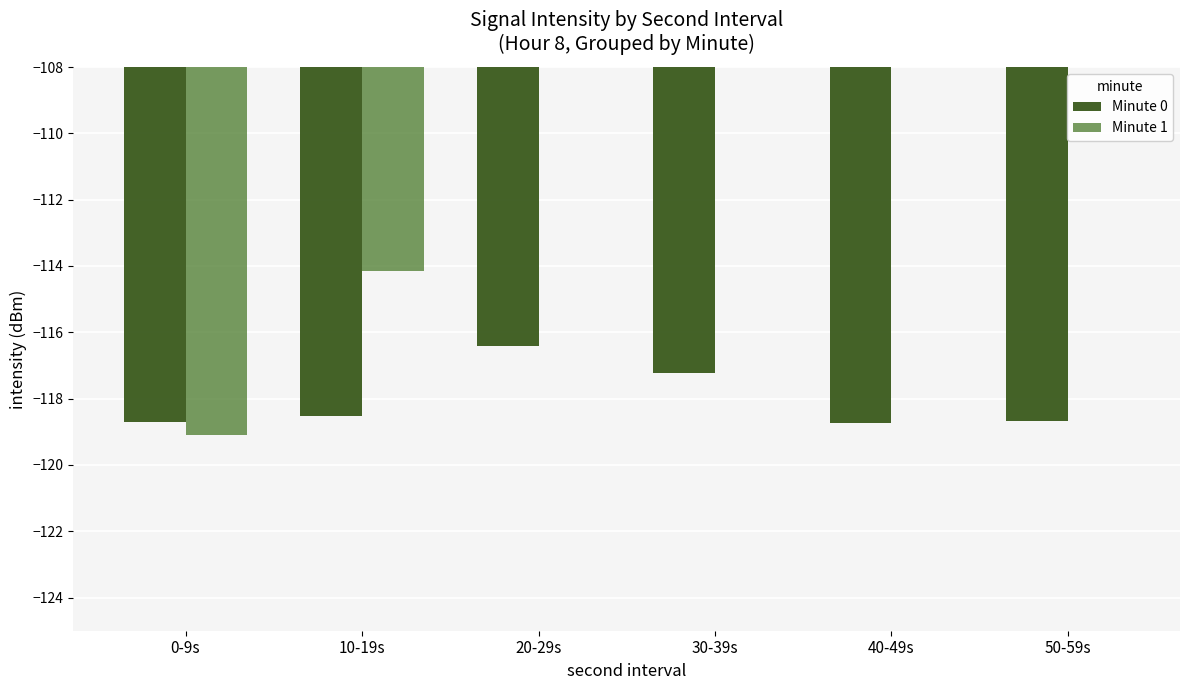

What is the difference between the Minute 1 values at 0-9s and 10-19s?

5.0